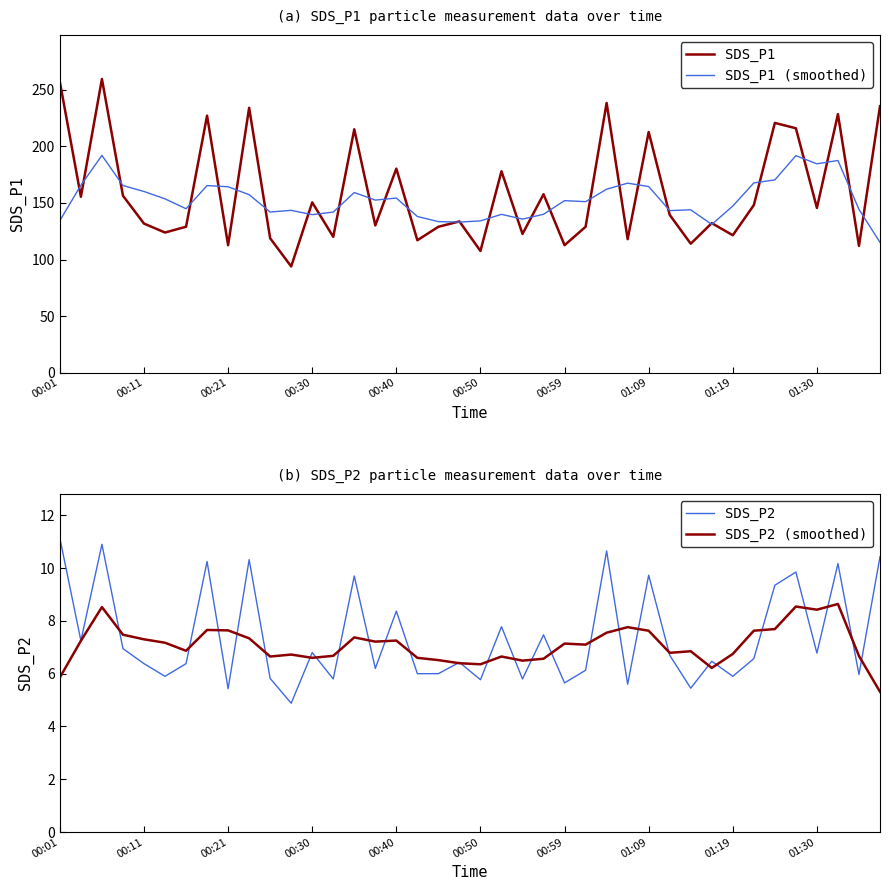

How many times do SDS_P1 and SDS_P1 (smoothed) cross each other?

30